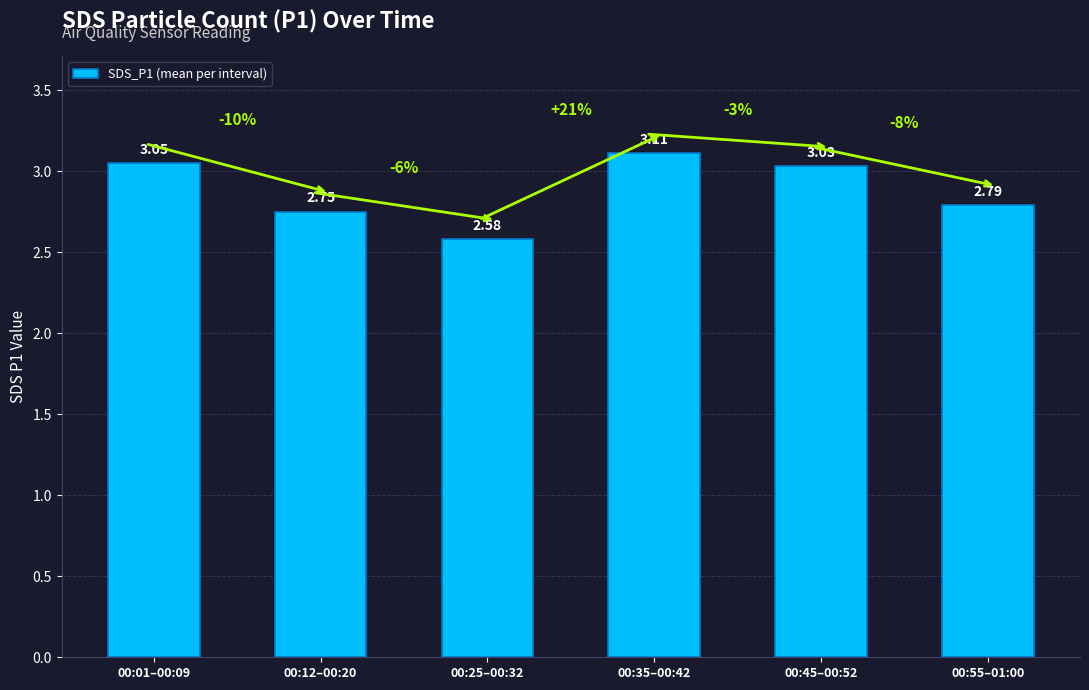

At which label is the value closest to 2?

00:25–00:32